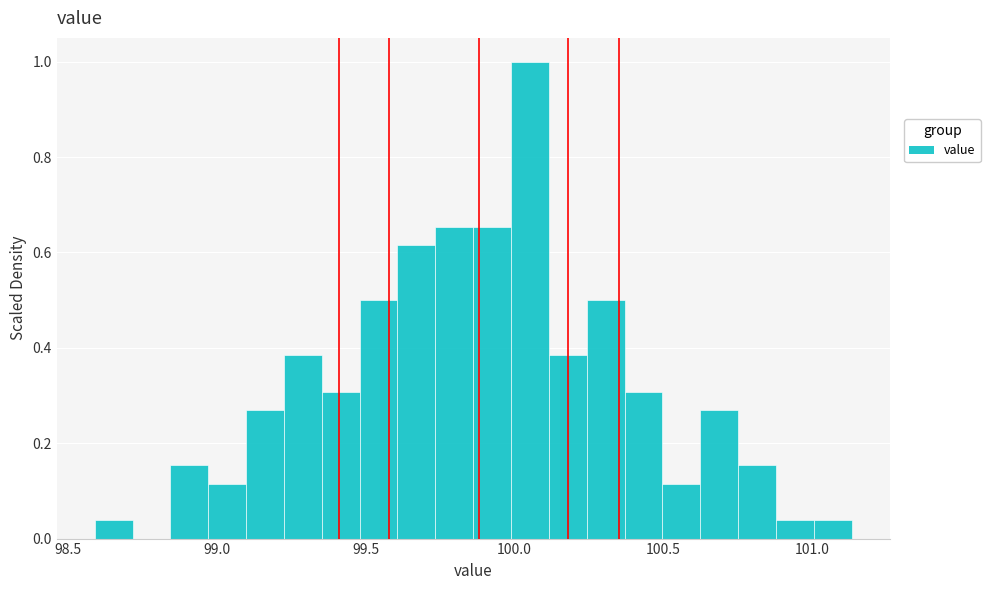

Around what value on the x-axis is the tallest bar? Give the approximate position of its centre, as read against the axis.

100.05